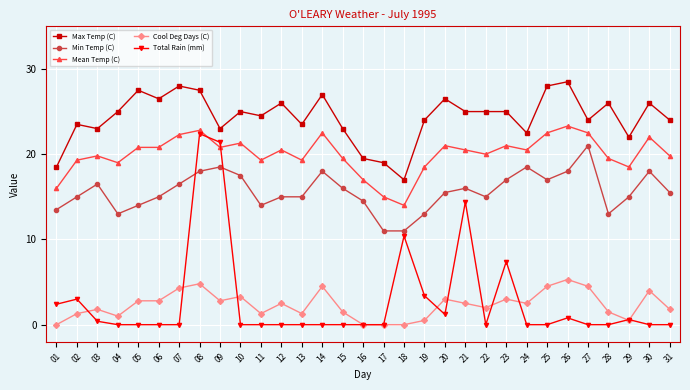

What is the total value across all series at 15?

60.0